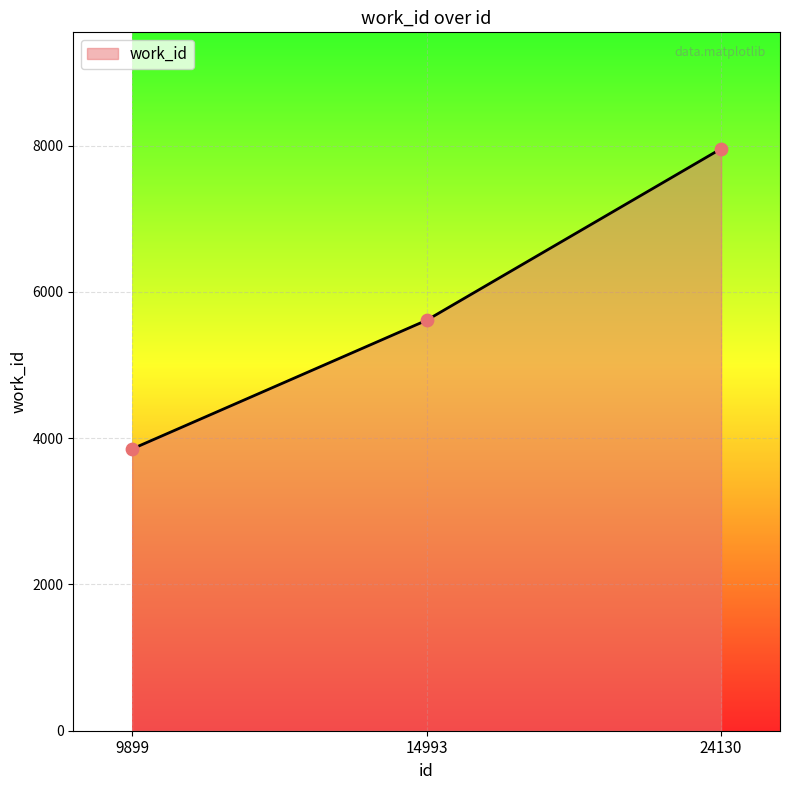

Between 24130 and 9899, which is larger?

24130